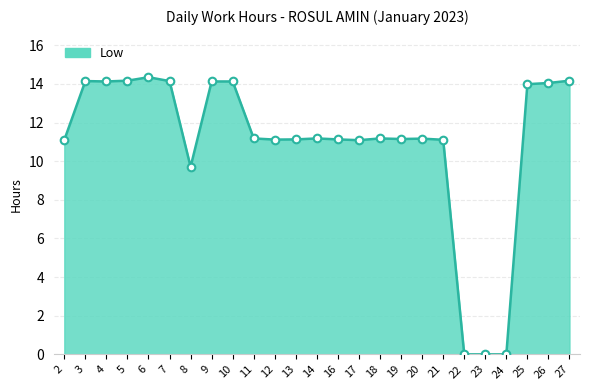

Approximately how many times larger is the value at 20 compared to 8?

1.2